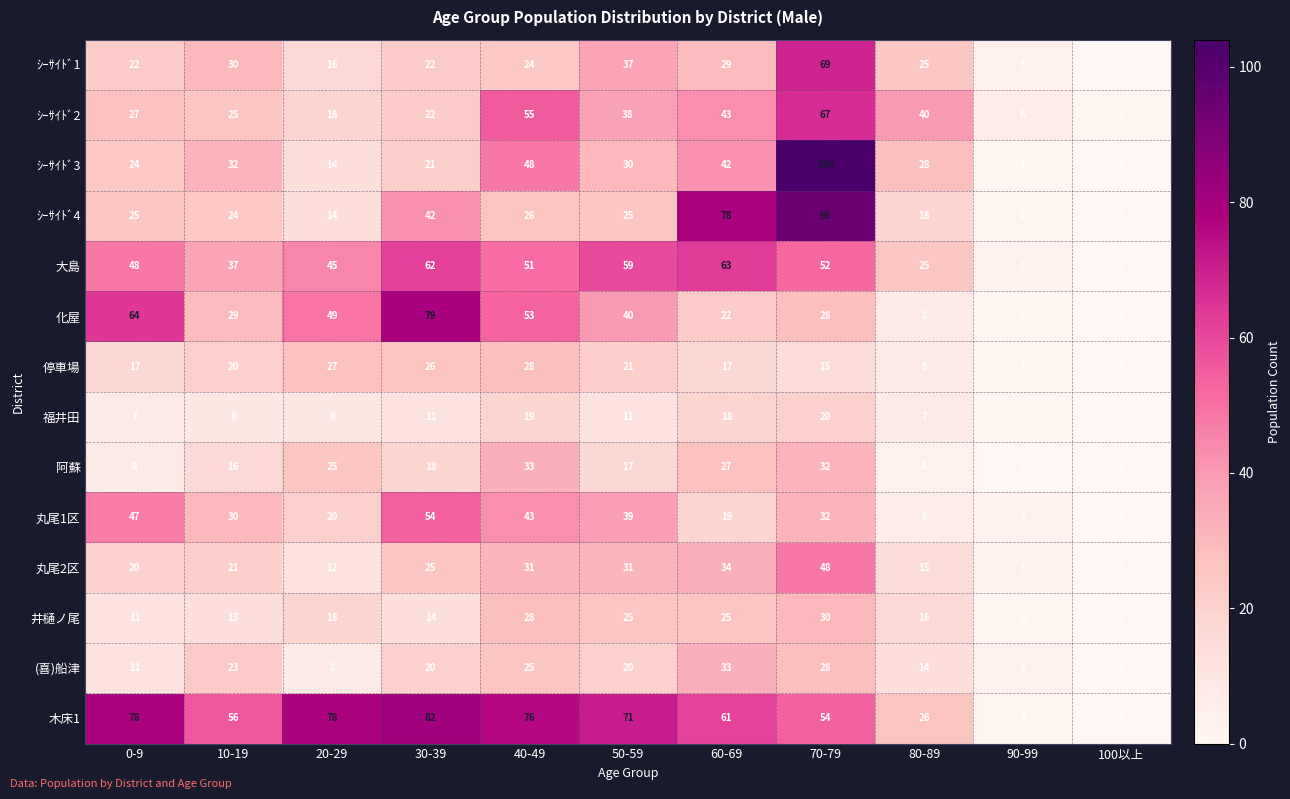

What is the approximate value of ｼｰｻｲﾄﾞ4 at 70-79?

95